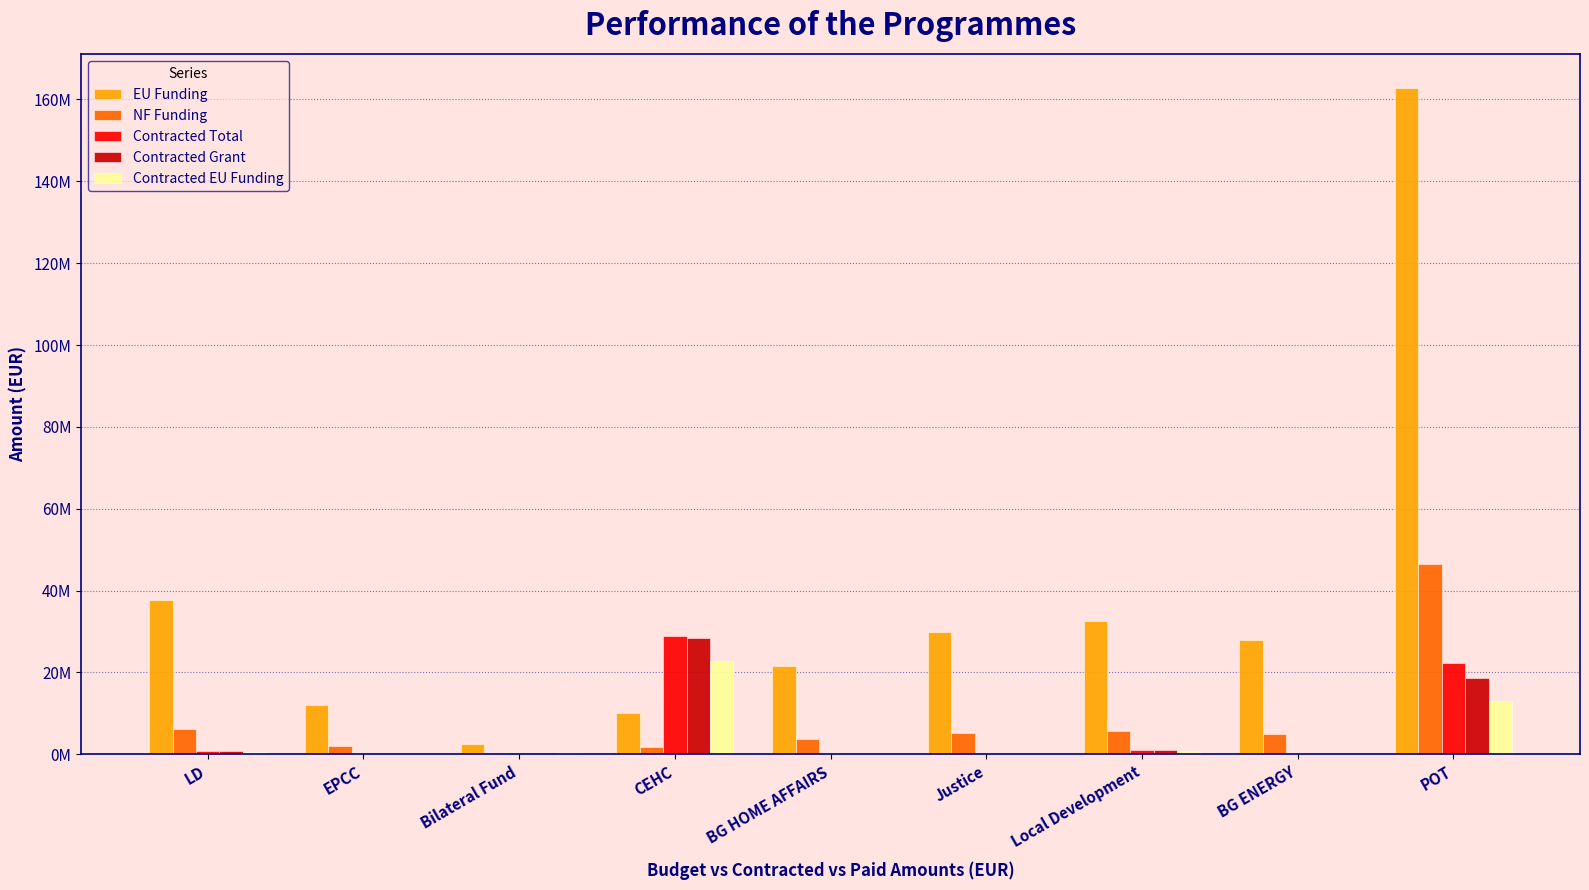

Which label corresponds to the smallest value in the chart?

Bilateral Fund